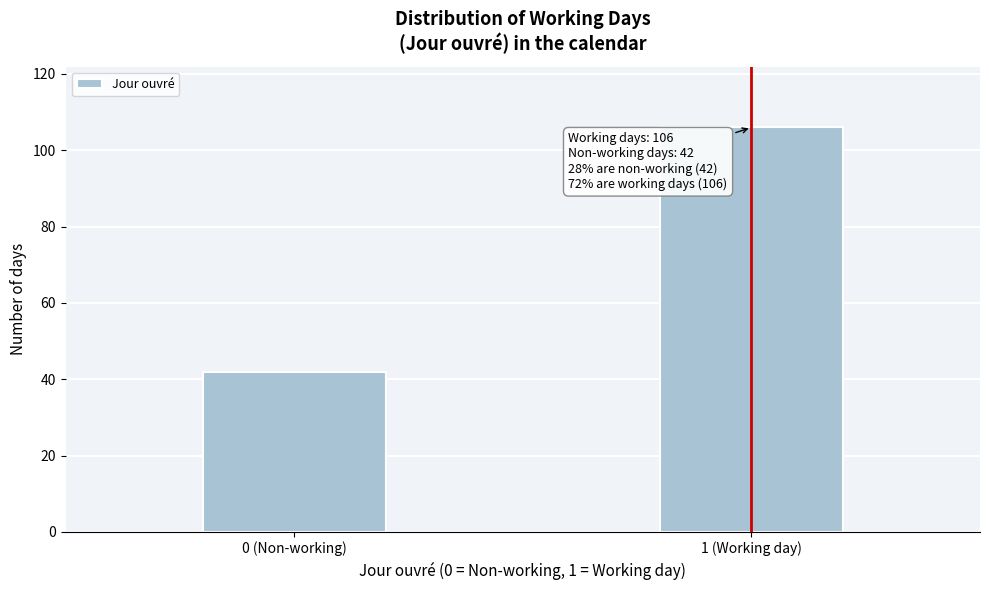

Reading right to left, list all the values displayed in this chart.

106	42